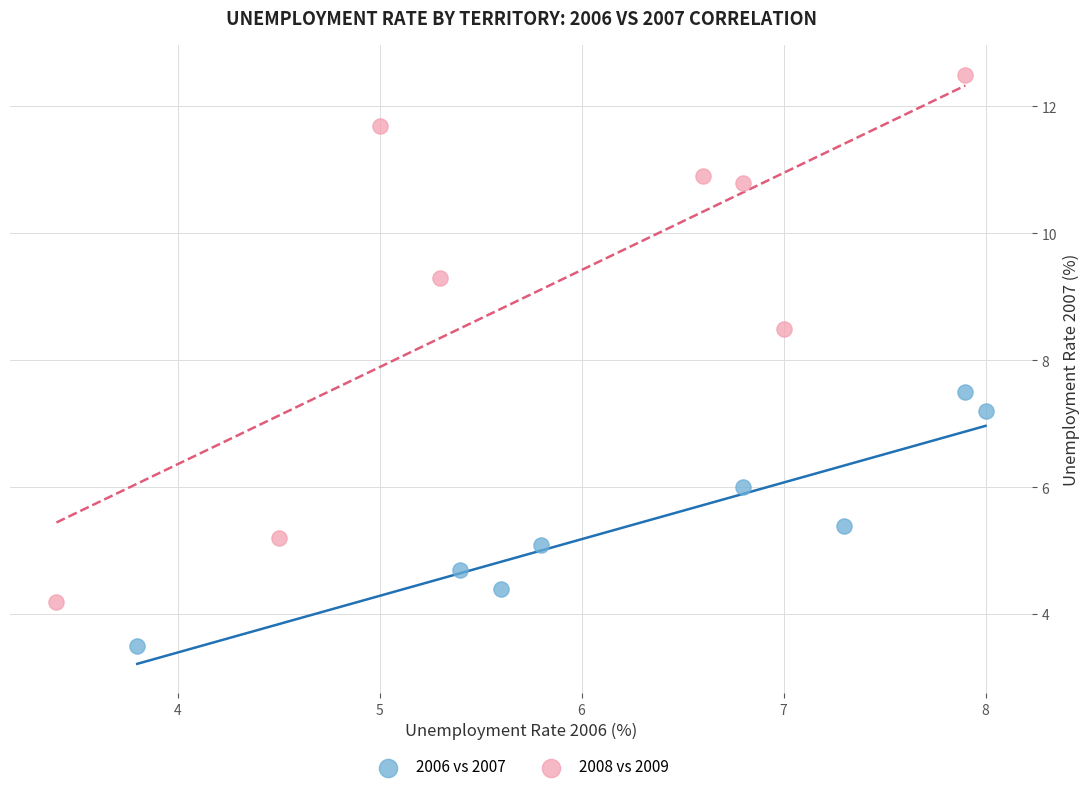

Which series has the widest spread of Y values?

2008 vs 2009